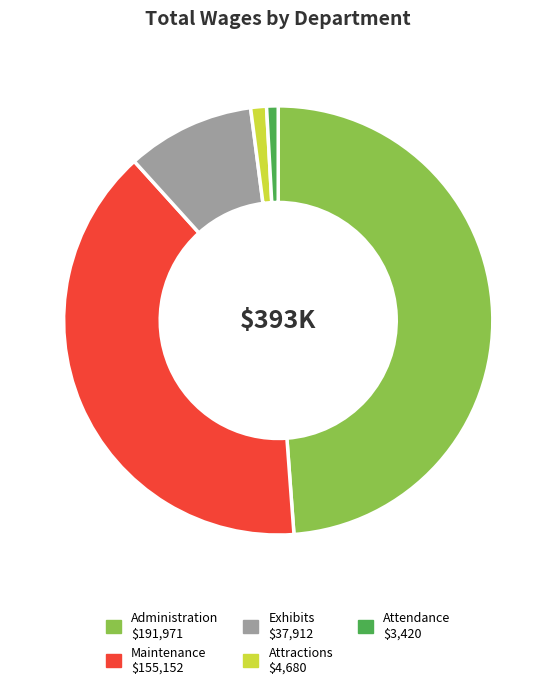

Is there a majority slice in this chart?

No